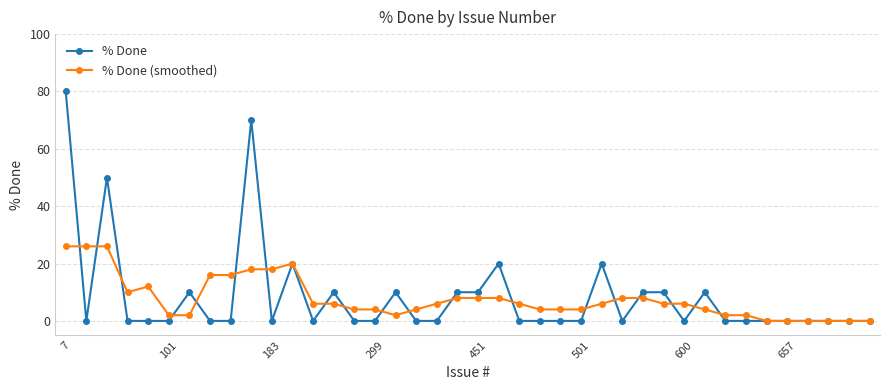

Rank the series by their maximum value, from lowest to highest.

% Done (smoothed), % Done